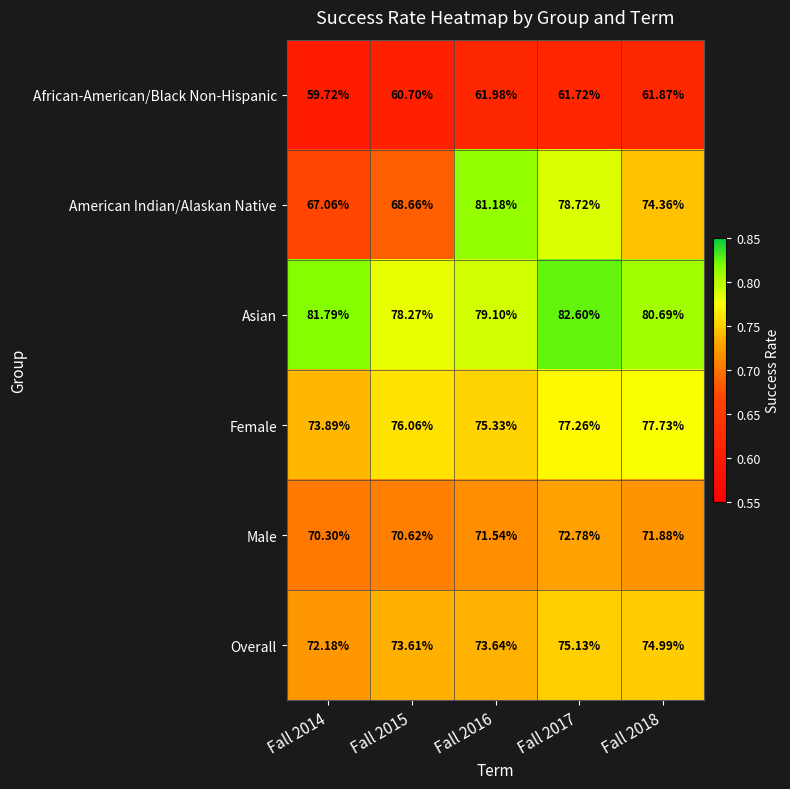

Which label corresponds to the smallest value in the chart?

Fall 2014